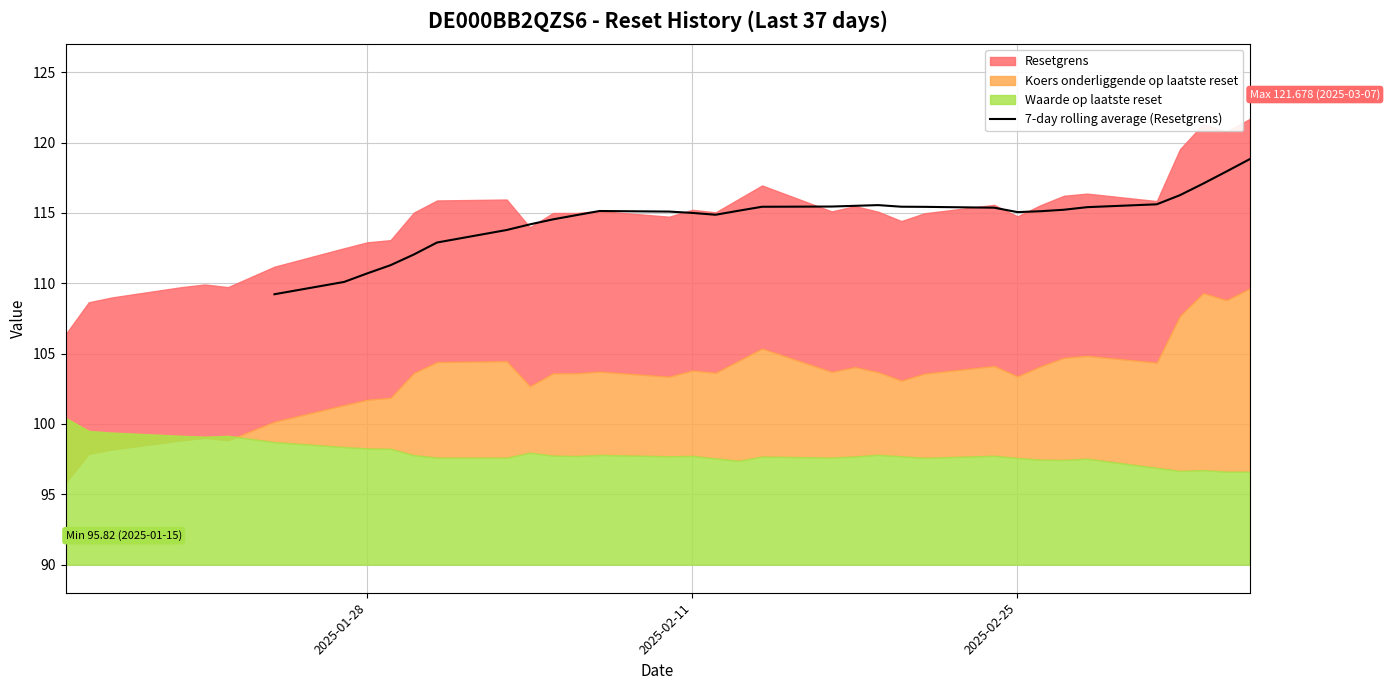

The value of 7-day rolling average (Resetgrens) at 2025-02-25 is 115.1. True or false?

True